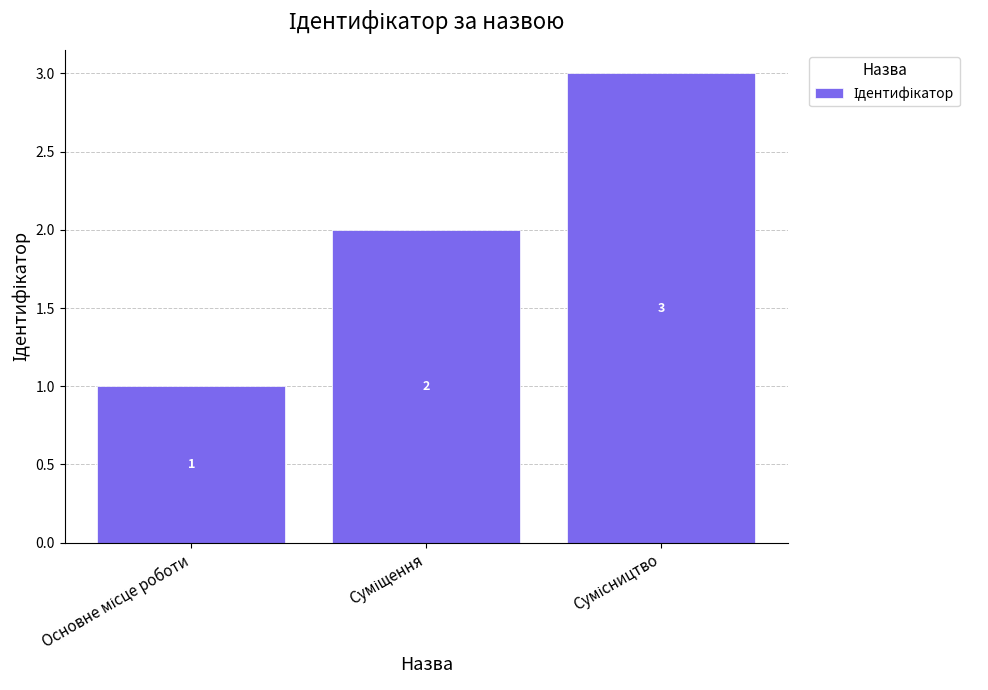

What is the maximum value shown in the chart?

3